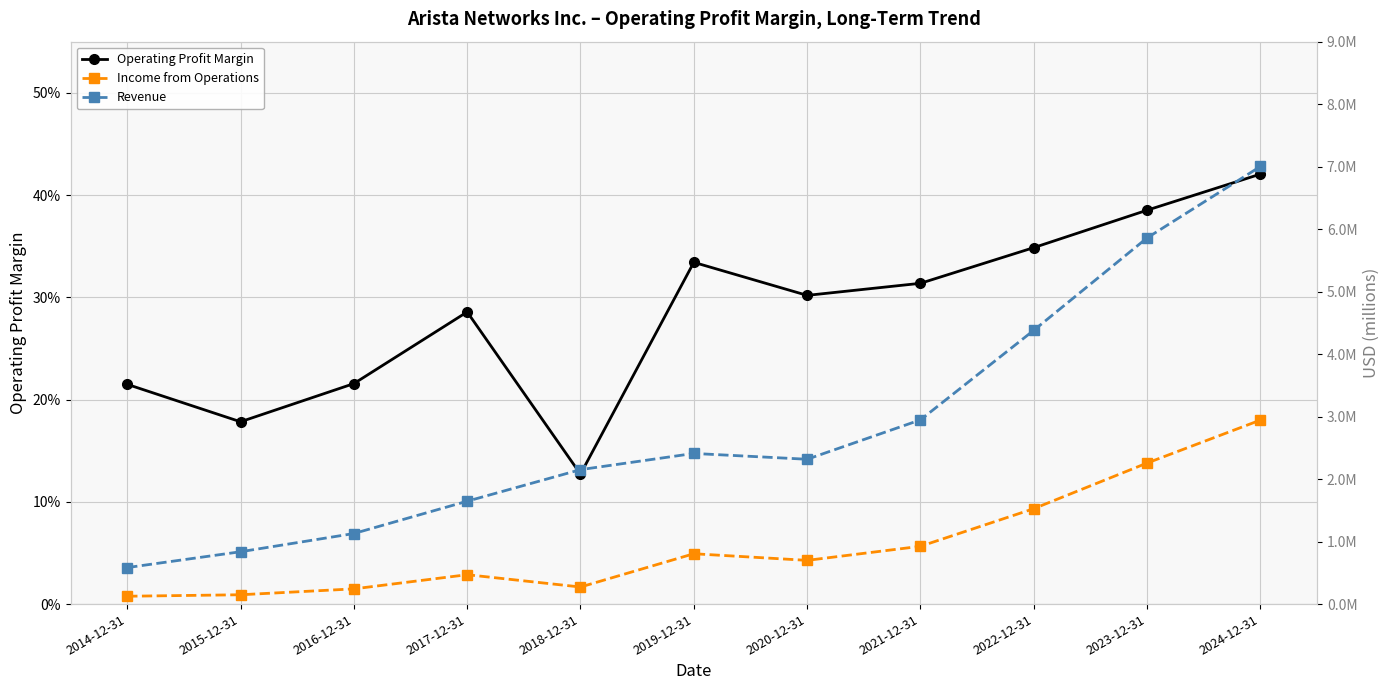

What is the maximum value shown in the chart?

7003146.0